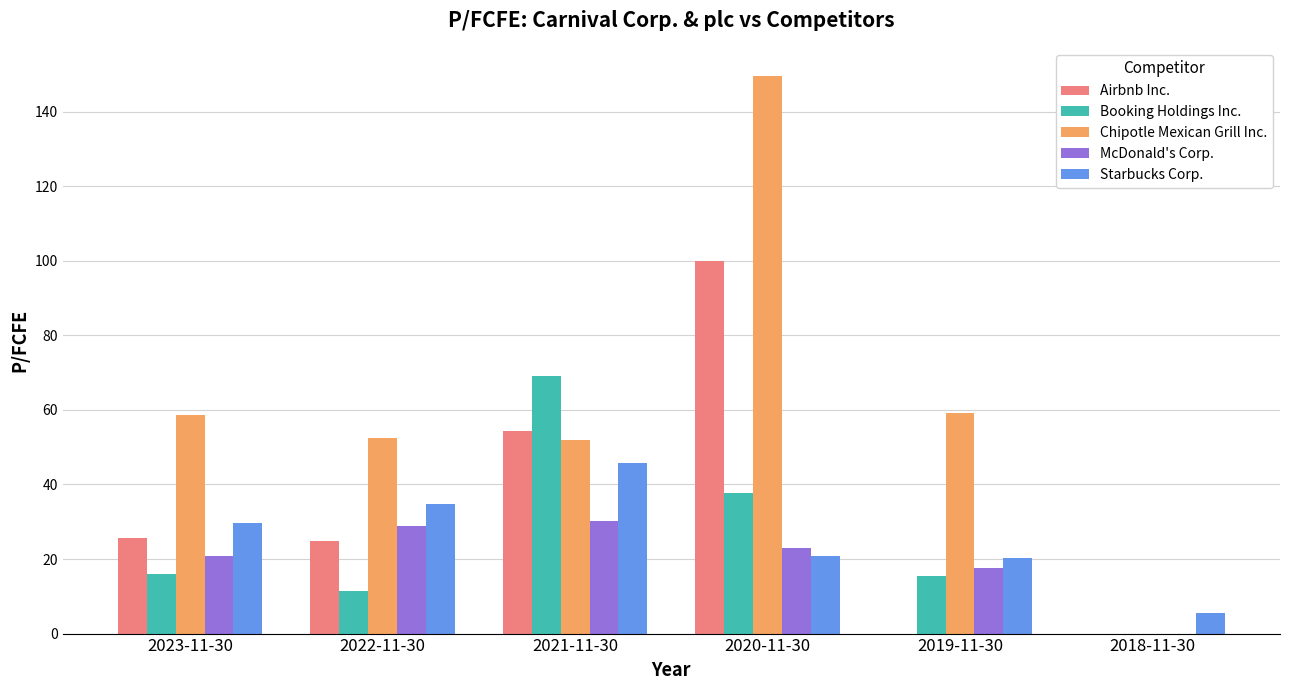

Which series changed the most between 2023-11-30 and 2021-11-30?

Booking Holdings Inc.